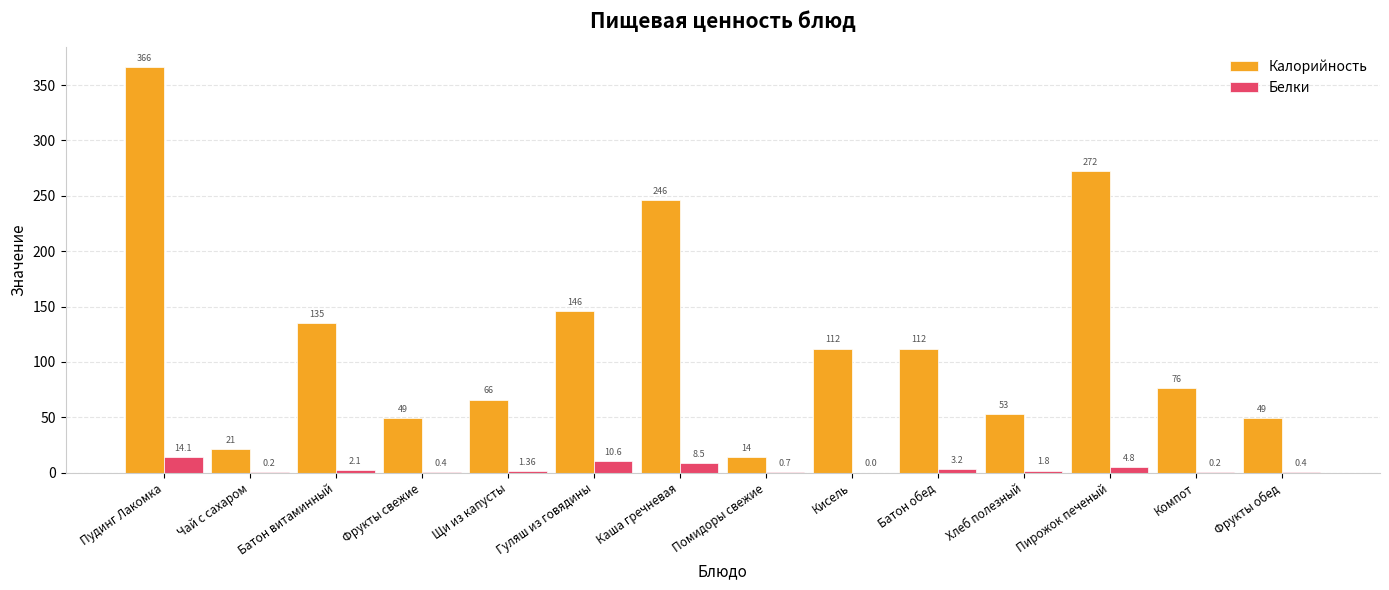

What is the total value across all series at Кисель?

112.0